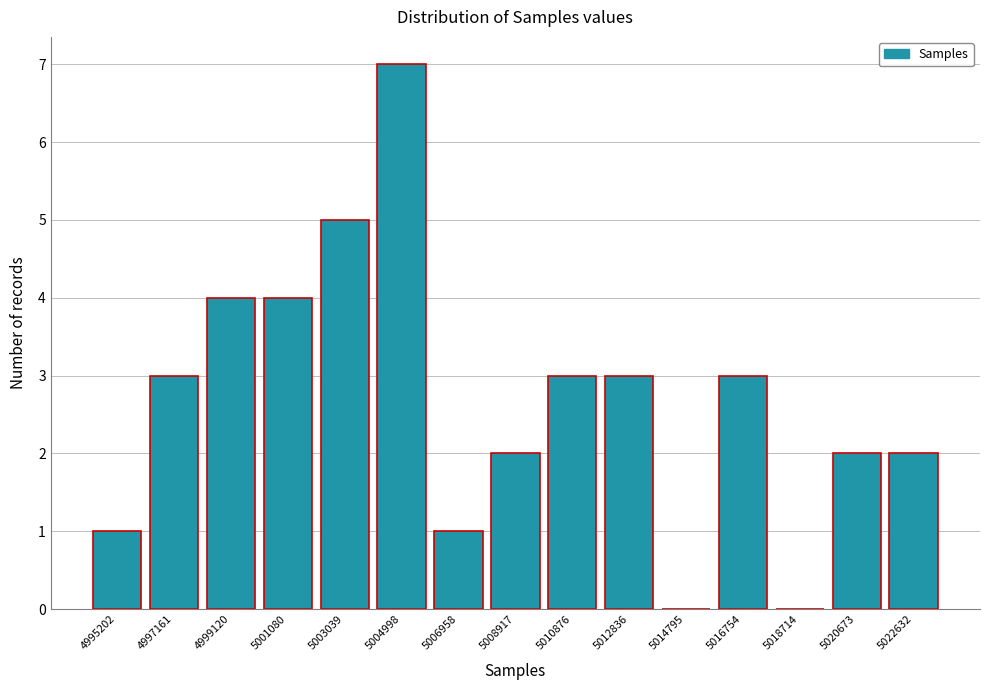

Reading right to left, list all the values displayed in this chart.

5022632=2	5020673=2	5018714=0	5016754=3	5014795=0	5012836=3	5010876=3	5008917=2	5006958=1	5004998=7	5003039=5	5001080=4	4999120=4	4997161=3	4995202=1